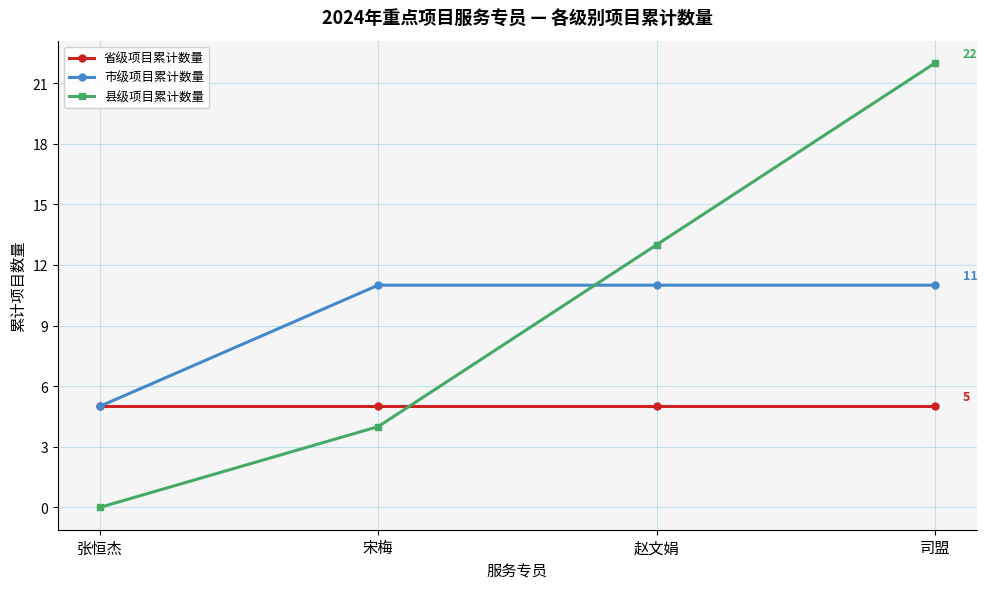

What is the difference between the maximum and minimum values in the 市级项目累计数量 series?

6